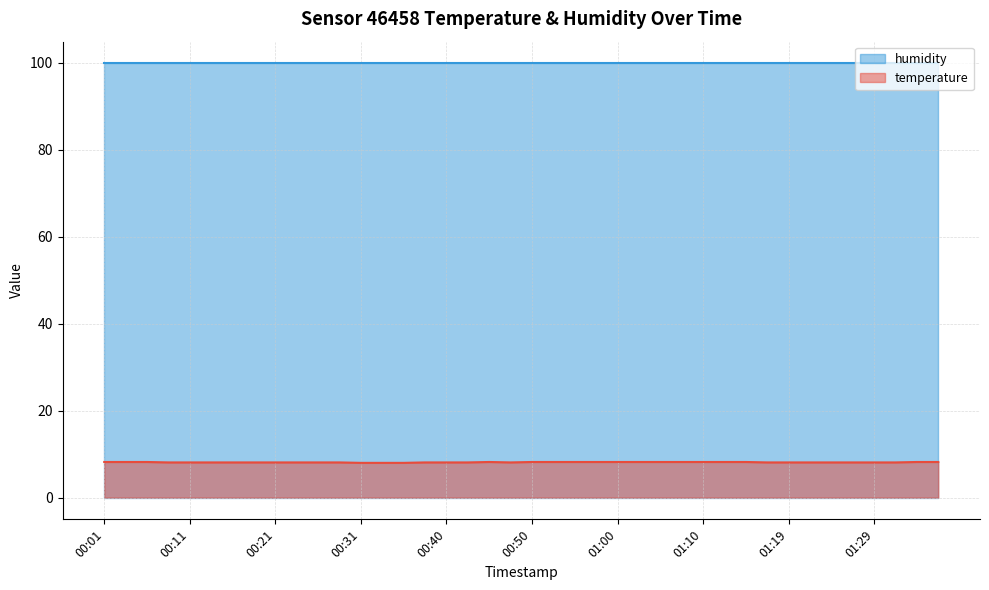

List the labels in order of value, largest first.

00:01, 00:04, 00:06, 00:45, 00:50, 00:53, 00:55, 00:58, 01:00, 01:02, 01:05, 01:07, 01:10, 01:12, 01:15, 01:34, 01:37, 00:09, 00:11, 00:14, 00:16, 00:18, 00:21, 00:23, 00:26, 00:28, 00:38, 00:40, 00:43, 00:48, 01:17, 01:19, 01:22, 01:24, 01:27, 01:29, 01:32, 00:31, 00:33, 00:35